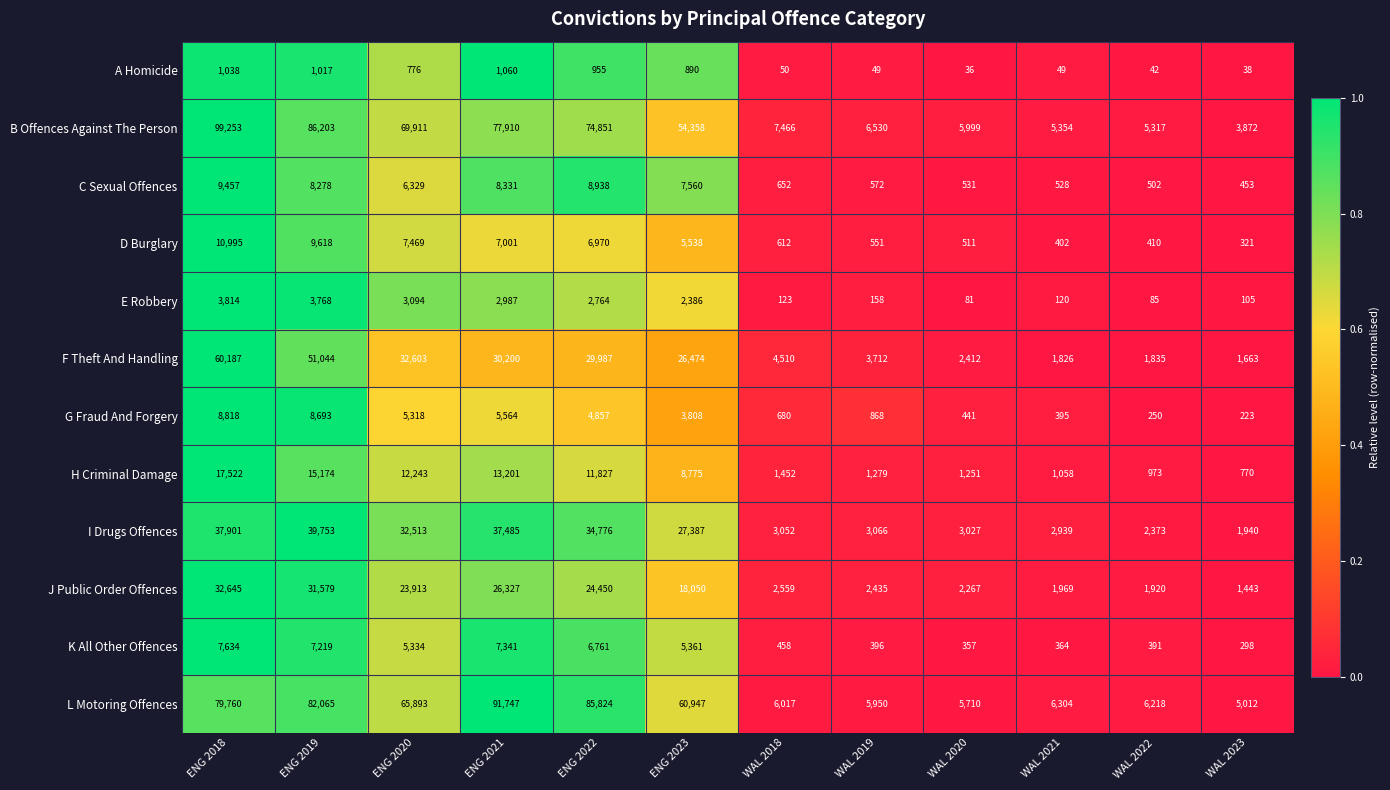

Which category has the lowest value across all series?

WAL 2020